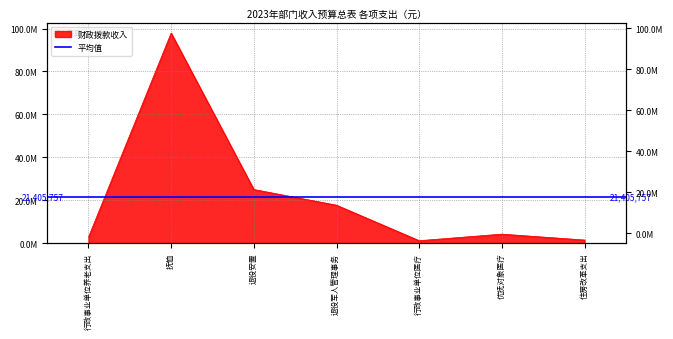

Reading left to right, list all the values displayed in this chart.

行政事业单位养老支出=2699200	抚恤=97900000	退役安置=24955100	退役军人管理事务=17642500	行政事业单位医疗=1095600	优抚对象医疗=4150000	住房改革支出=1398400